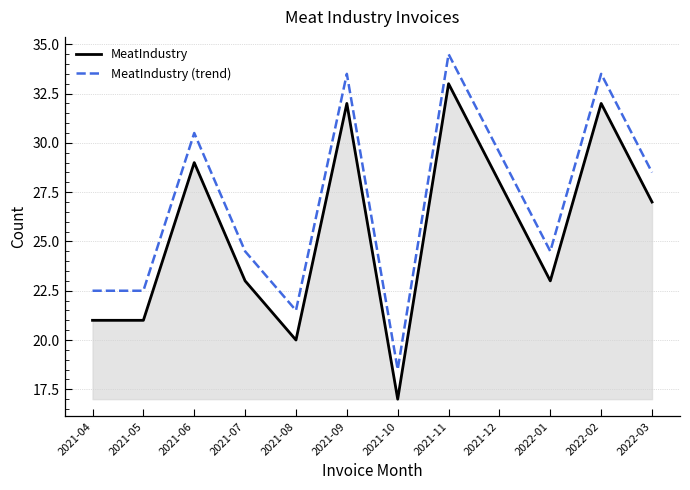

True or false: MeatIndustry (trend) and MeatIndustry cross at least once.

False